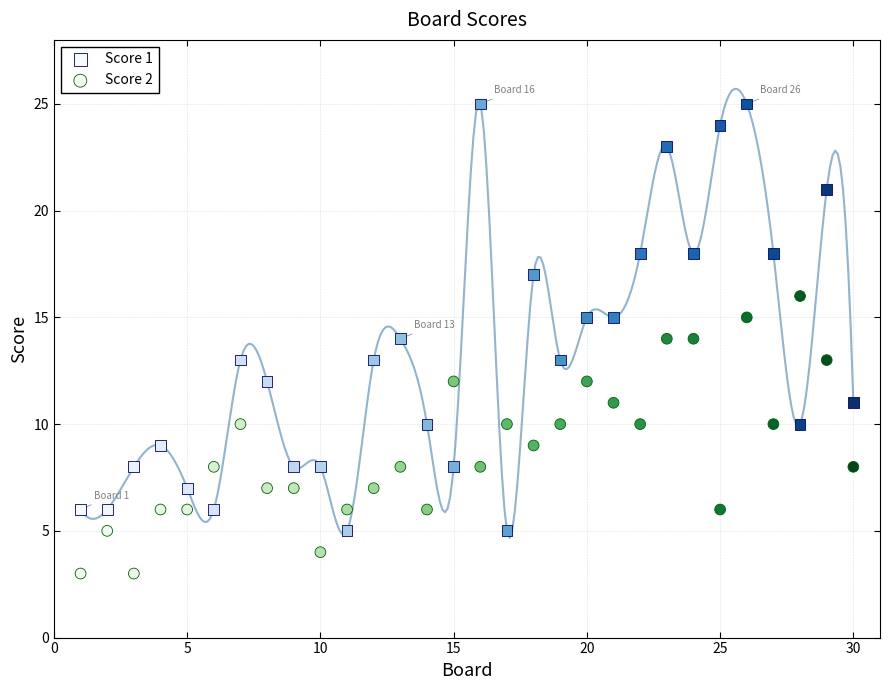

Across all data points, what is the range of X values (max minus min)?

29